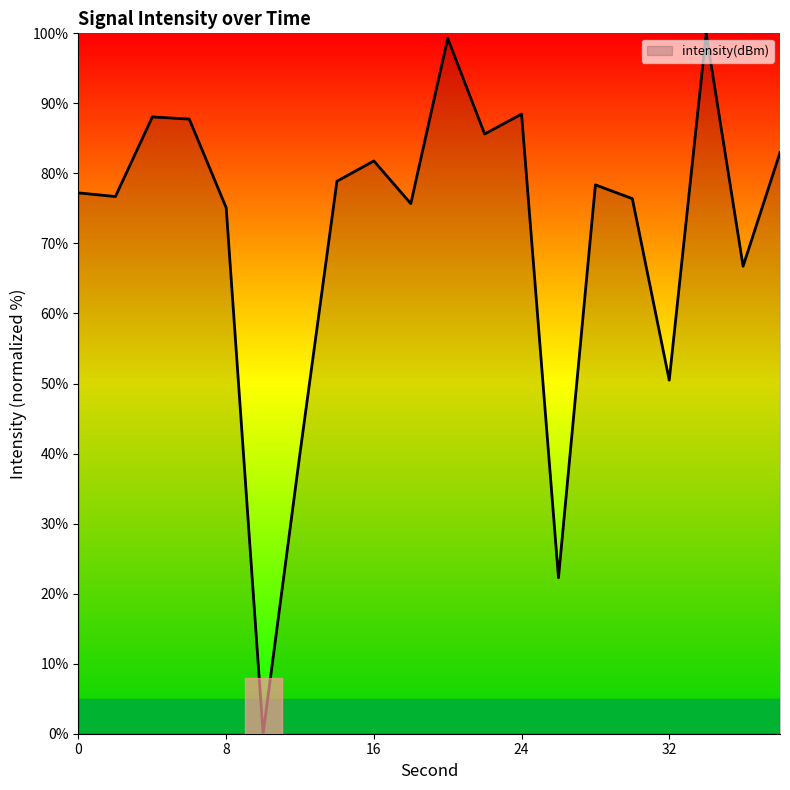

What is the difference between the maximum and minimum values?

100.0